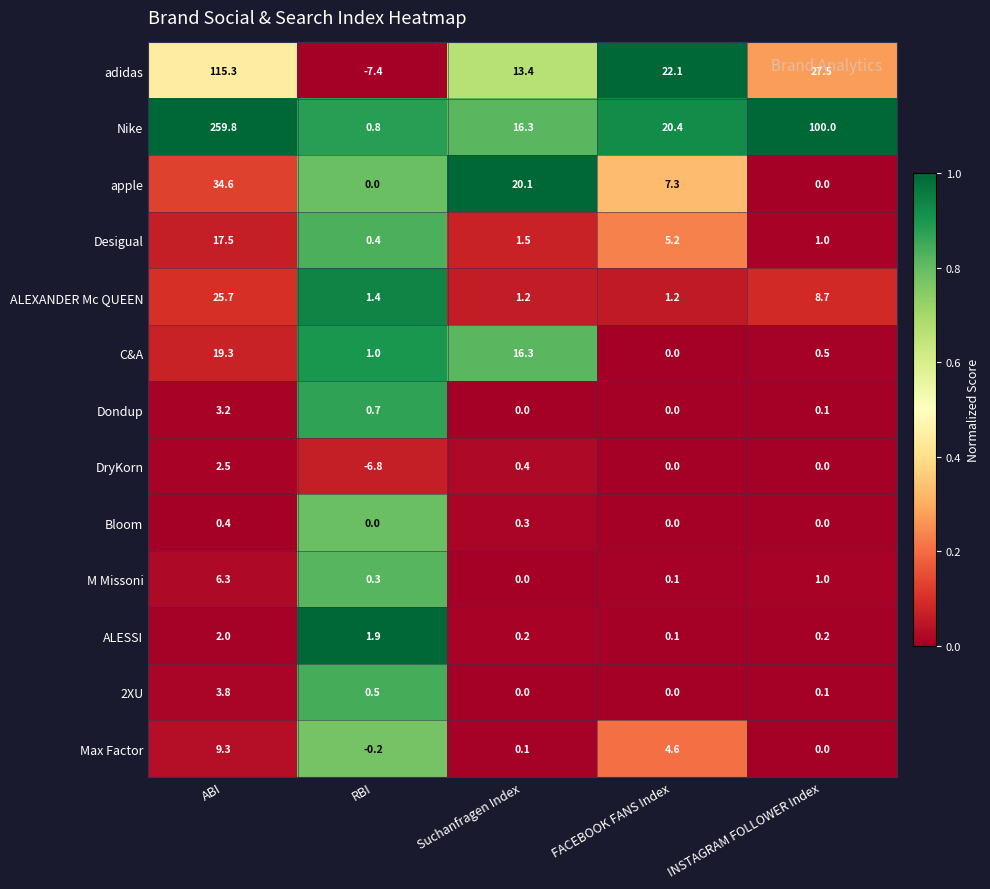

What is the difference between the second highest and minimum values in the Dondup series?

0.7